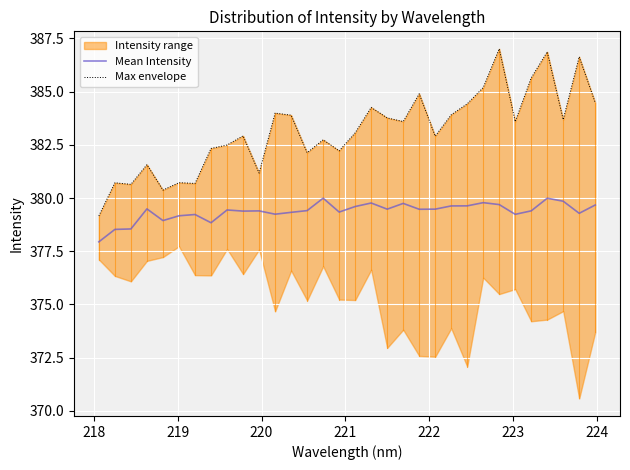

What is the highest value of the Mean Intensity series?

380.0